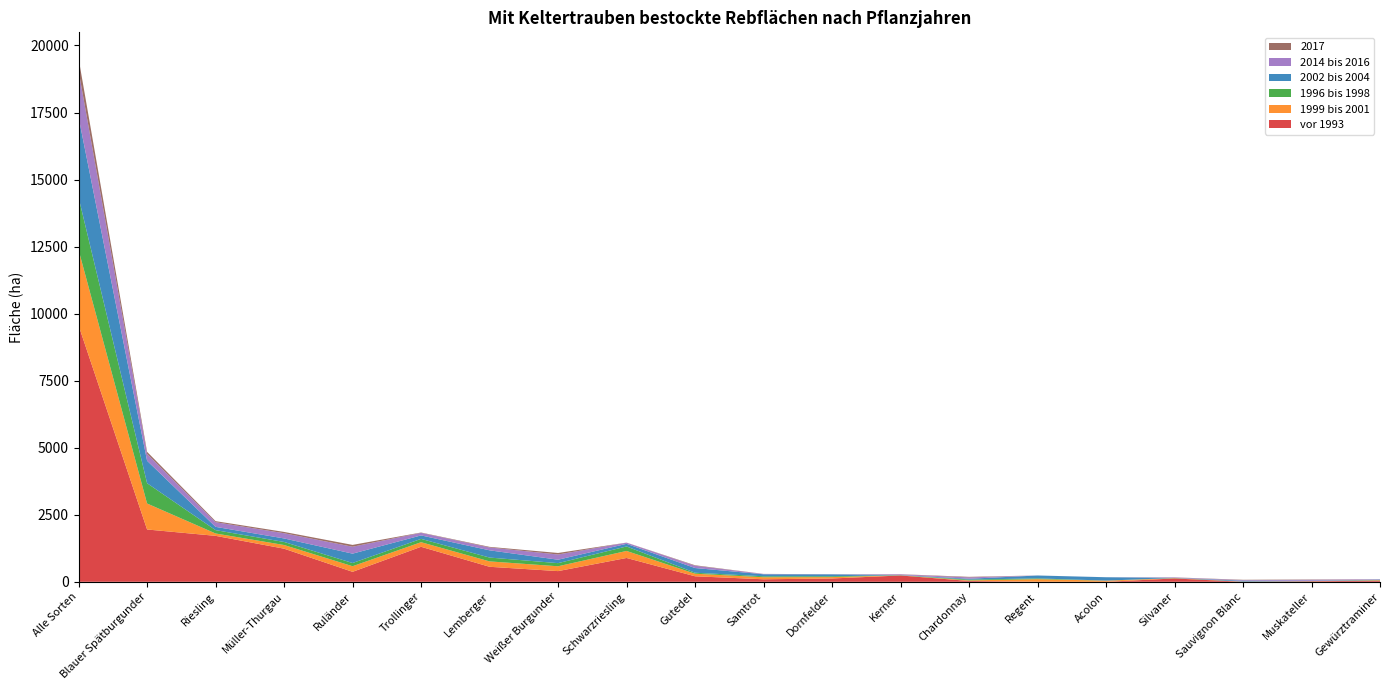

Reading left to right, what are all the values shown in this chart?

vor 1993: Alle Sorten=9560	Blauer Spätburgunder=1951	Riesling=1714	Müller-Thurgau=1235	Ruländer=372	Trollinger=1306	Lemberger=560	Weißer Burgunder=399	Schwarzriesling=889	Gutedel=206	Samtrot=94	Dornfelder=124	Kerner=236	Chardonnay=32	Regent=2	Acolon=0	Silvaner=125	Sauvignon Blanc=1	Muskateller=20	Gewürztraminer=42
1999 bis 2001: Alle Sorten=2813	Blauer Spätburgunder=969	Riesling=88	Müller-Thurgau=137	Ruländer=209	Trollinger=171	Lemberger=201	Weißer Burgunder=180	Schwarzriesling=262	Gutedel=96	Samtrot=77	Dornfelder=52	Kerner=5	Chardonnay=21	Regent=96	Acolon=43	Silvaner=9	Sauvignon Blanc=6	Muskateller=4	Gewürztraminer=15
1996 bis 1998: Alle Sorten=1960	Blauer Spätburgunder=756	Riesling=125	Müller-Thurgau=114	Ruländer=120	Trollinger=124	Lemberger=143	Weißer Burgunder=117	Schwarzriesling=167	Gutedel=36	Samtrot=35	Dornfelder=31	Kerner=5	Chardonnay=29	Regent=29	Acolon=2	Silvaner=7	Sauvignon Blanc=2	Muskateller=3	Gewürztraminer=10
2002 bis 2004: Alle Sorten=2993	Blauer Spätburgunder=837	Riesling=122	Müller-Thurgau=131	Ruländer=349	Trollinger=129	Lemberger=270	Weißer Burgunder=128	Schwarzriesling=98	Gutedel=176	Samtrot=75	Dornfelder=71	Kerner=8	Chardonnay=32	Regent=108	Acolon=125	Silvaner=6	Sauvignon Blanc=31	Muskateller=13	Gewürztraminer=15
2014 bis 2016: Alle Sorten=1727	Blauer Spätburgunder=256	Riesling=174	Müller-Thurgau=194	Ruländer=258	Trollinger=96	Lemberger=106	Weißer Burgunder=194	Schwarzriesling=43	Gutedel=84	Samtrot=12	Dornfelder=3	Kerner=24	Chardonnay=51	Regent=1	Acolon=1	Silvaner=15	Sauvignon Blanc=23	Muskateller=35	Gewürztraminer=12
2017: Alle Sorten=462	Blauer Spätburgunder=78	Riesling=39	Müller-Thurgau=49	Ruländer=68	Trollinger=12	Lemberger=23	Weißer Burgunder=57	Schwarzriesling=3	Gutedel=19	Samtrot=2	Dornfelder=1	Kerner=5	Chardonnay=20	Regent=0	Acolon=0	Silvaner=4	Sauvignon Blanc=12	Muskateller=12	Gewürztraminer=3